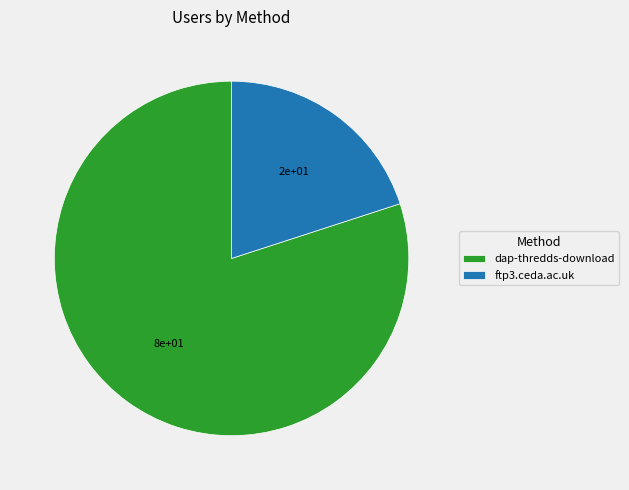

What is the smallest slice in the pie chart?

ftp3.ceda.ac.uk